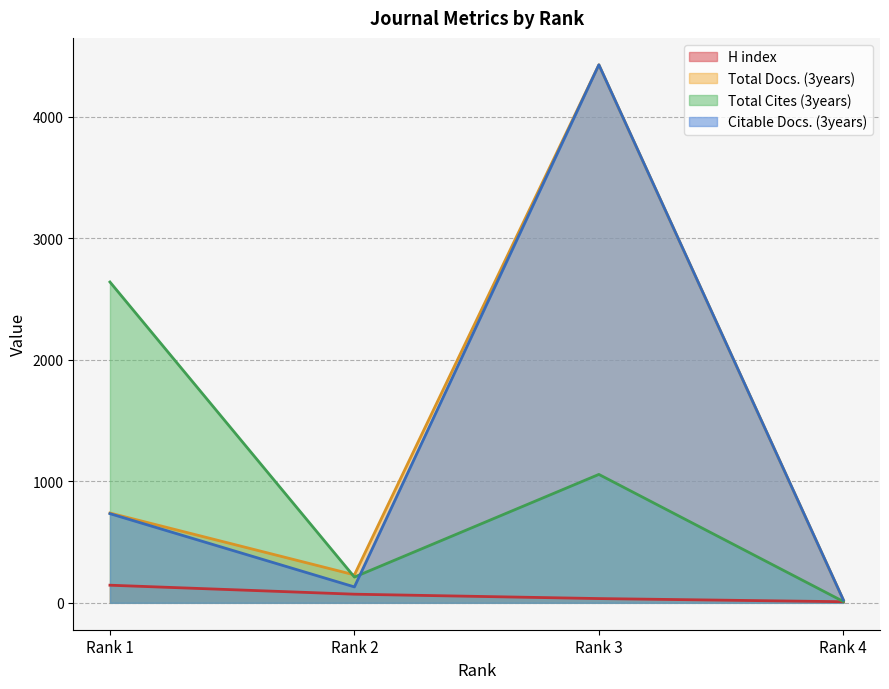

How many data points in Citable Docs. (3years) are less than 734?

2